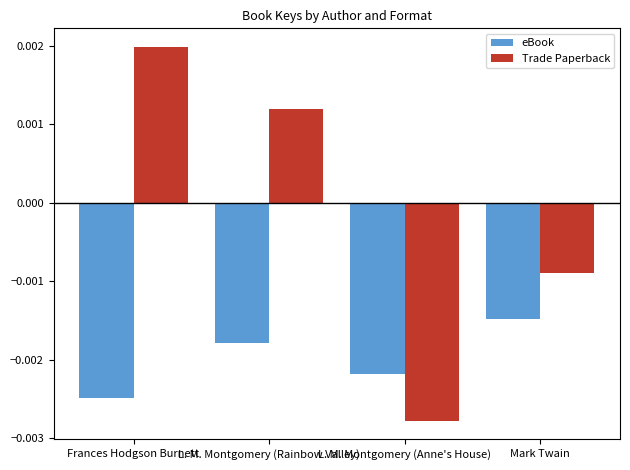

Are the bars grouped side by side (vs. stacked)?

Yes